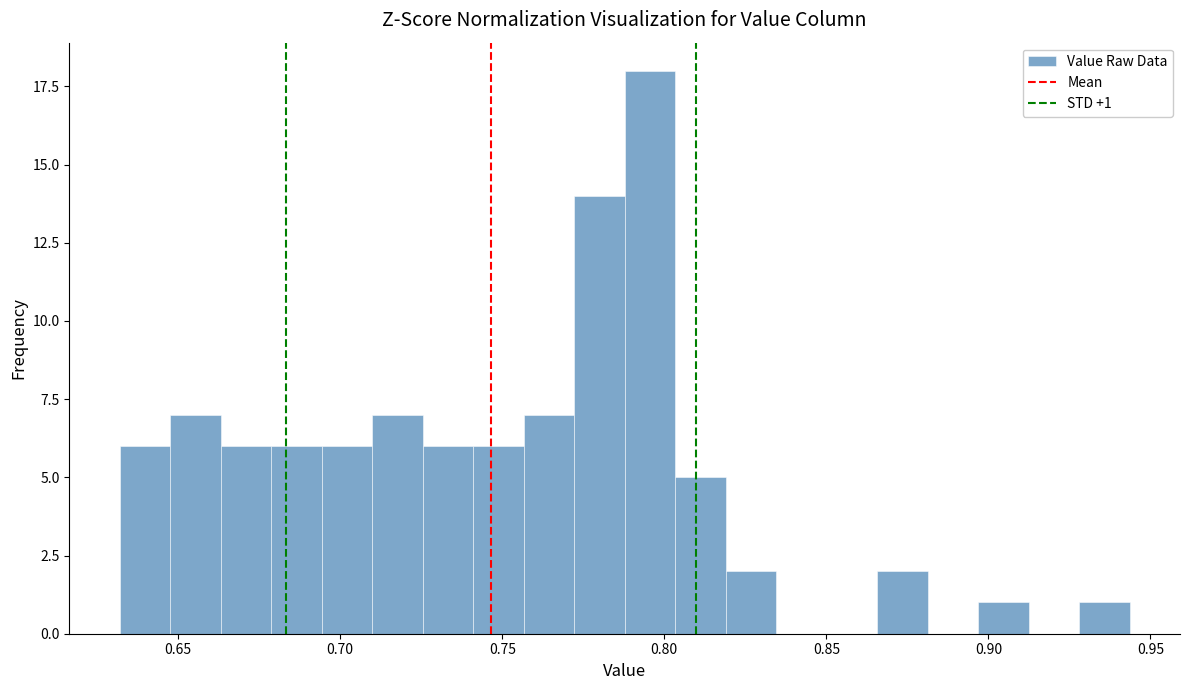

Around what value on the x-axis is the tallest bar? Give the approximate position of its centre, as read against the axis.

0.795